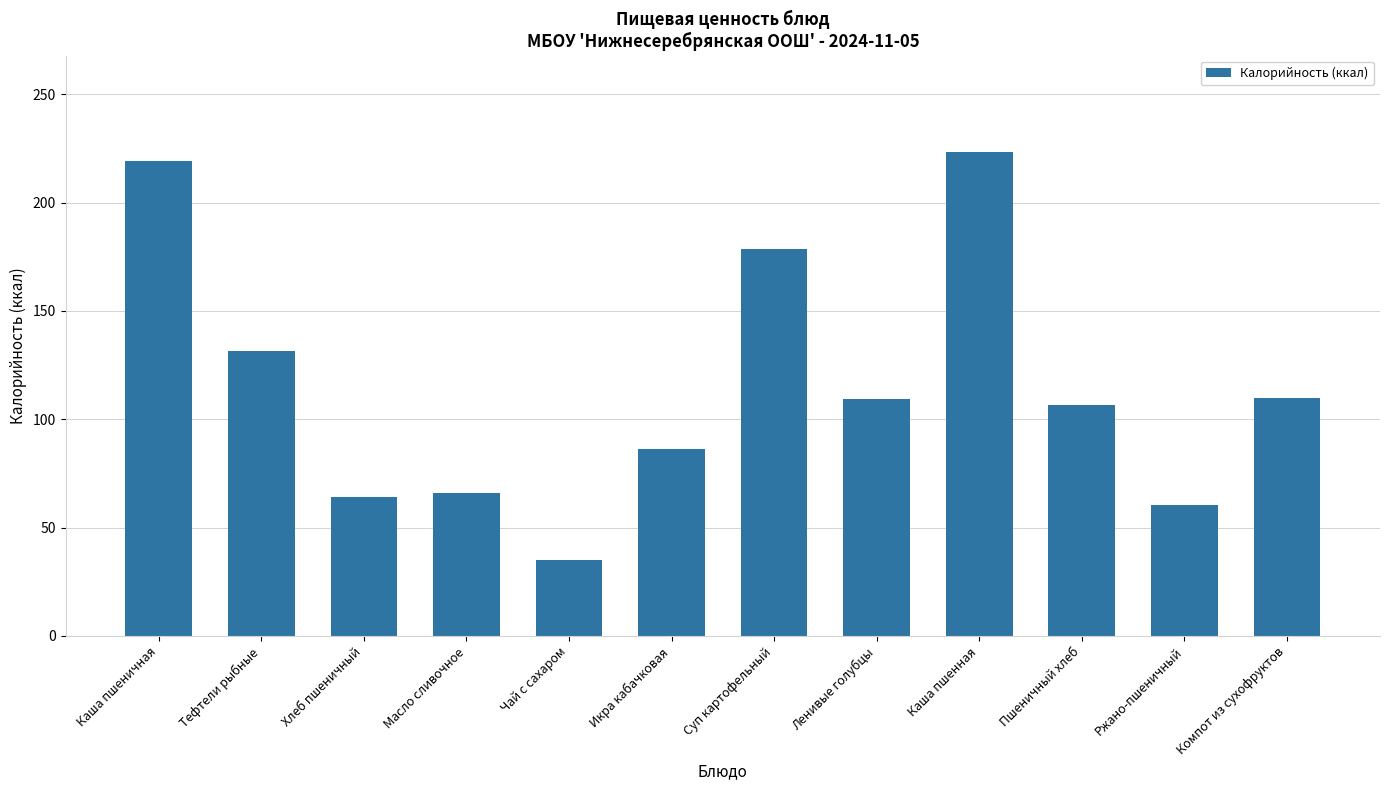

Between Компот из сухофруктов and Суп картофельный, which is larger?

Суп картофельный